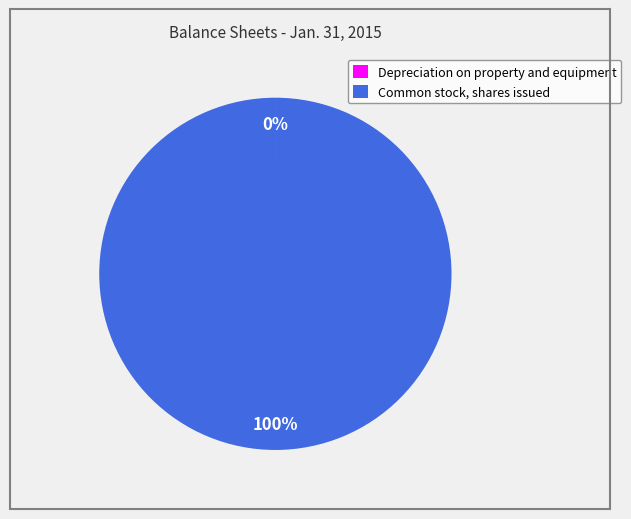

The Common stock, shares issued slice represents 89% of the pie. True or false?

False